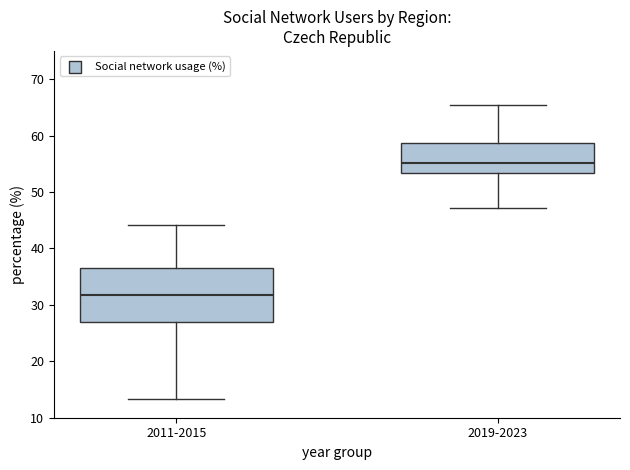

Reading left to right, transcribe this box plot: for each box, give where its median line is, the range the box spans, and where its two whiskers end, as read against the y-axis. The values are not printed on the chart, so give them approximately, as read against the axis.

2011-2015: median 32, box 27 to 37, whiskers 13 to 44
2019-2023: median 55, box 53 to 59, whiskers 47 to 65